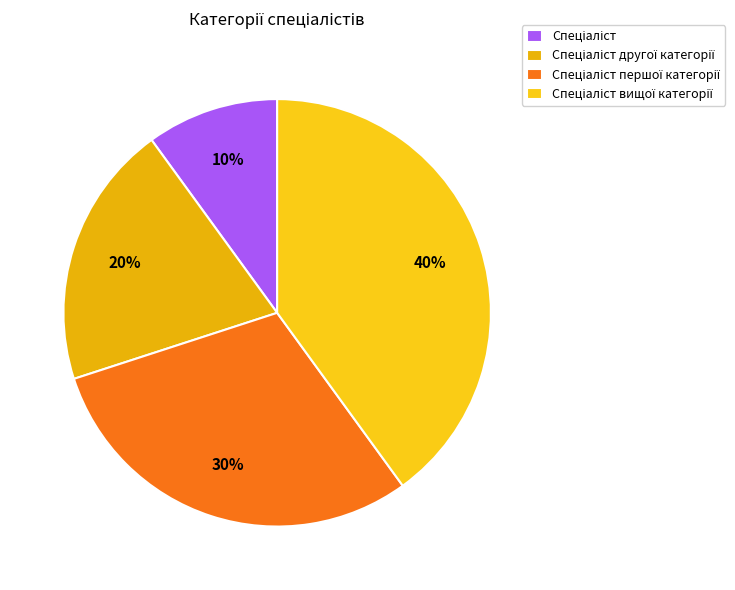

Combined, what portion of the pie is Спеціаліст першої категорії and Спеціаліст другої категорії?

50.0%